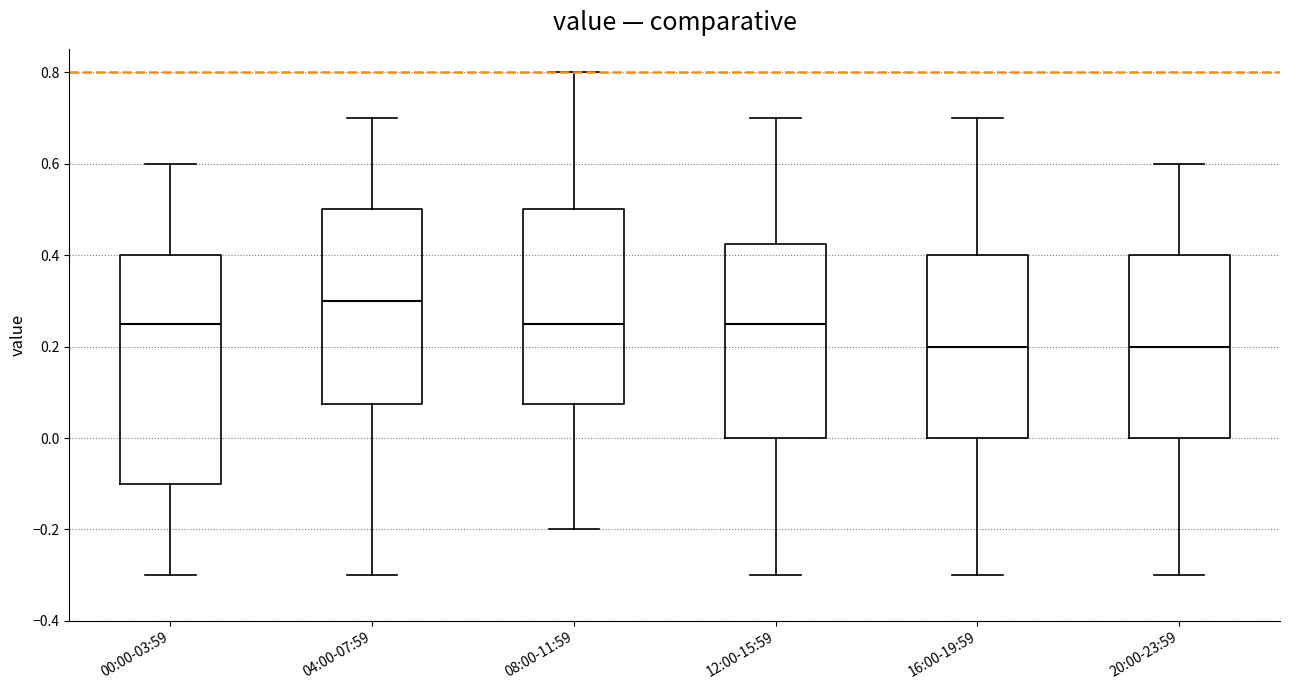

Which box has the highest median line?

04:00-07:59